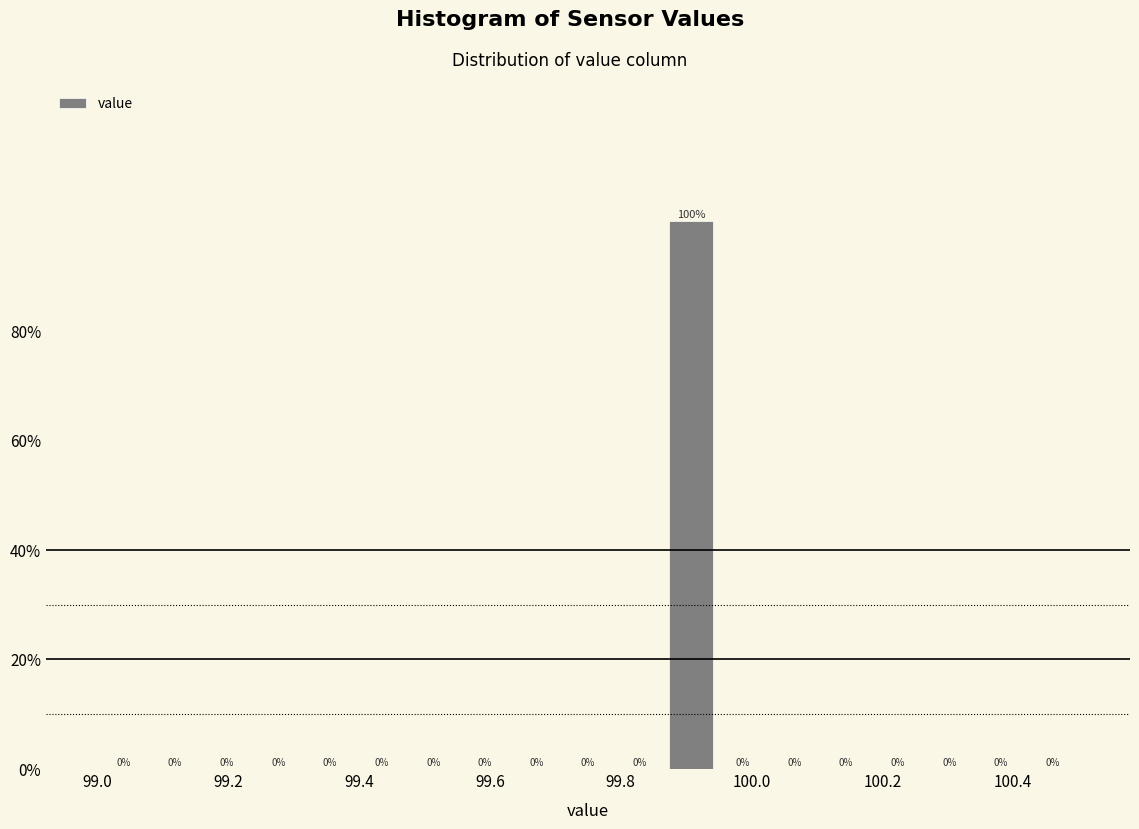

Read against the x-axis, roughly where is the centre of the tallest bar?

99.90